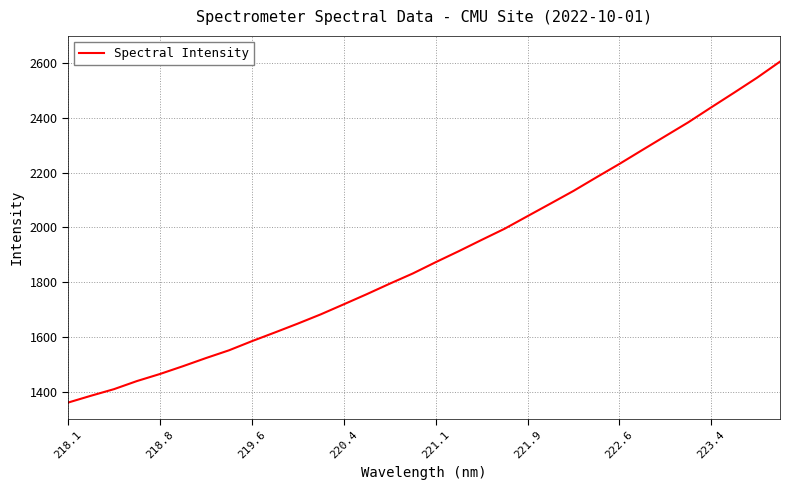

True or false: the data has more than 1 interior local peaks.

False